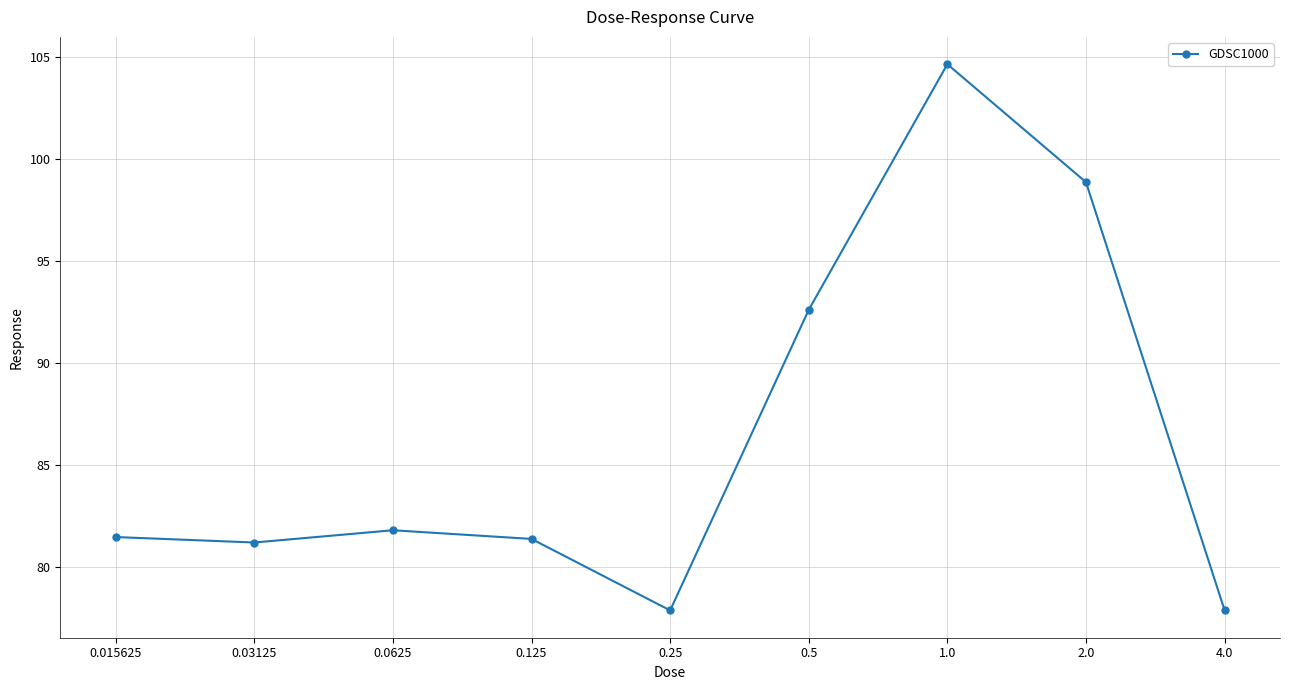

What is the difference between the second highest and second lowest values?

21.0